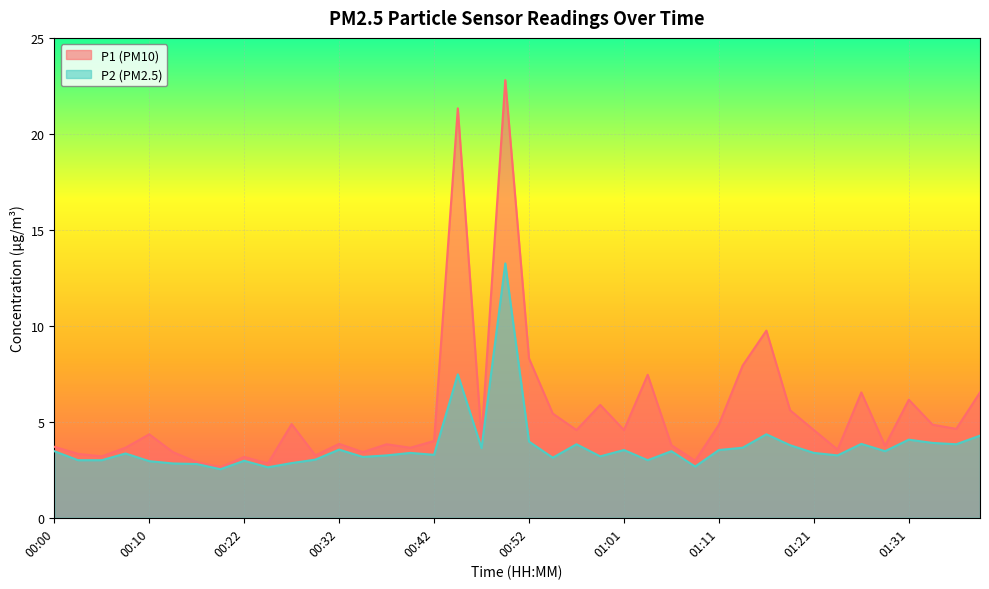

True or false: P1 and P2 intersect in this chart.

False